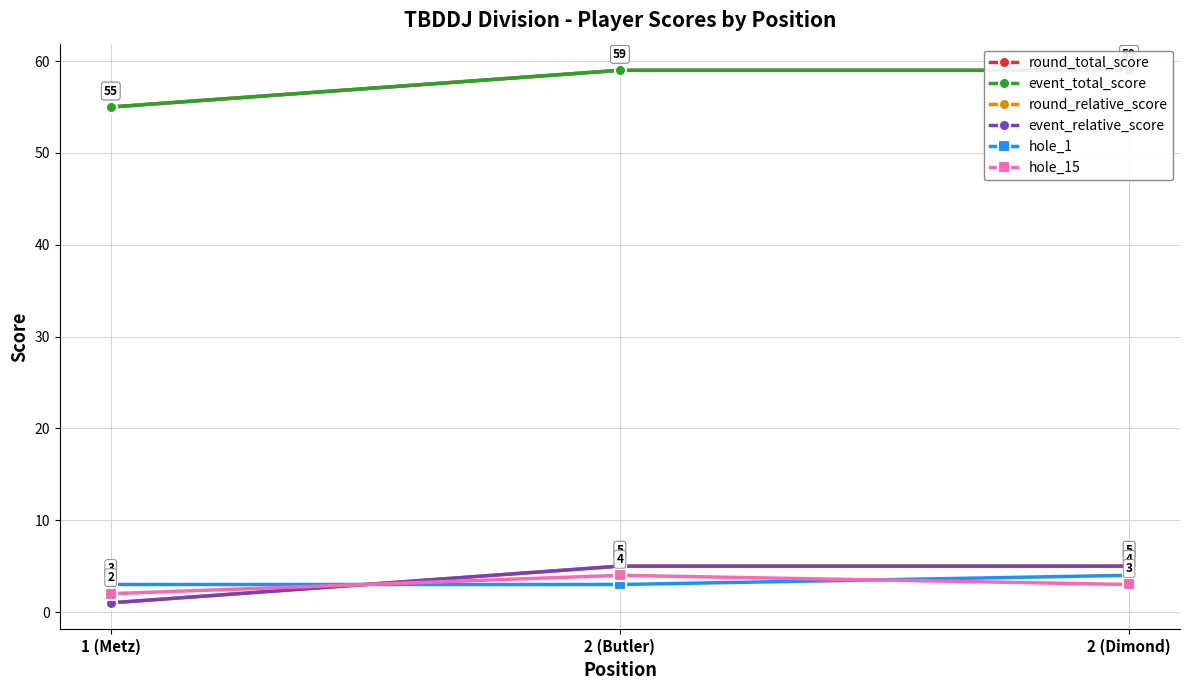

What is the value of the hole_15 point at the 3rd from the left?

3